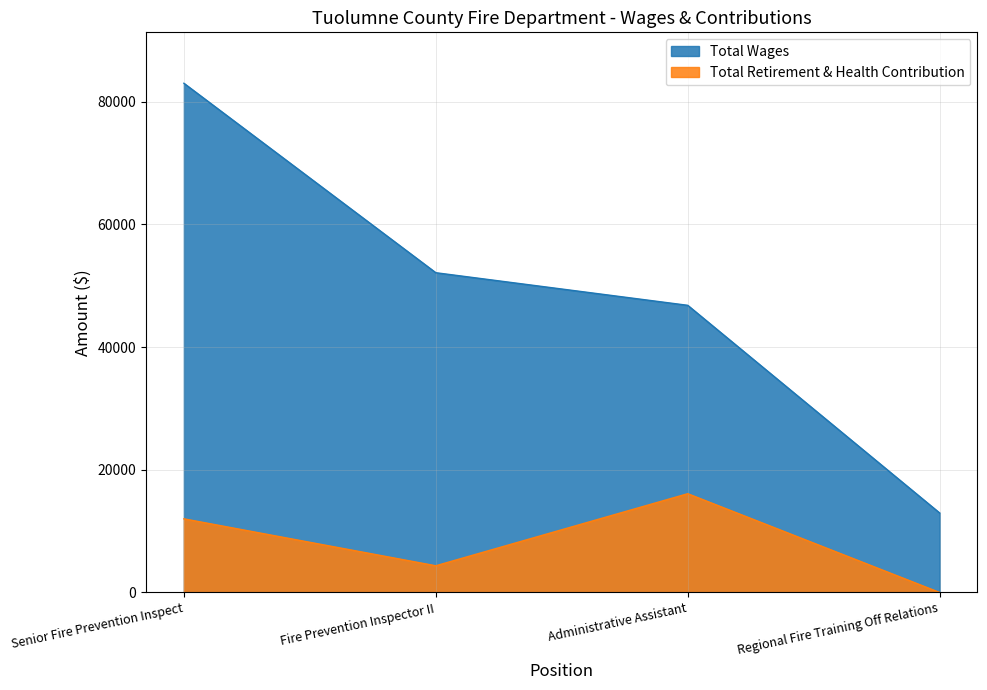

What is the lowest value of the Total Wages series?

12953